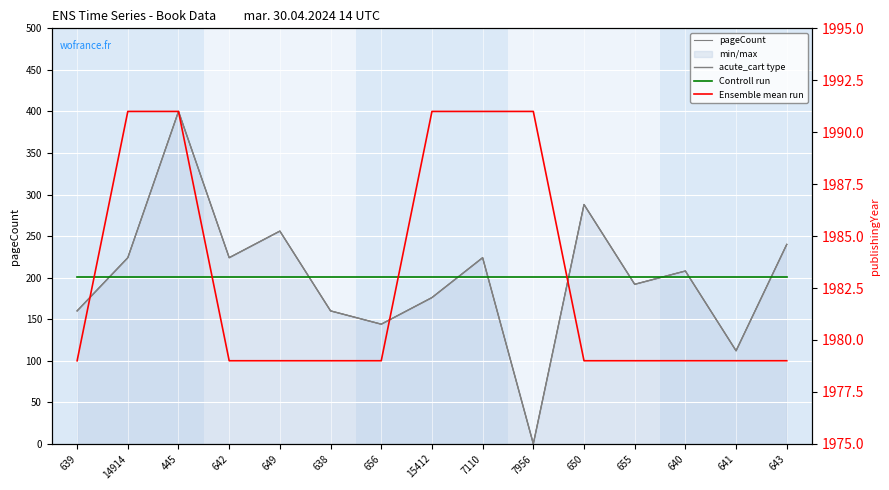

What position from the right is 14914?

14